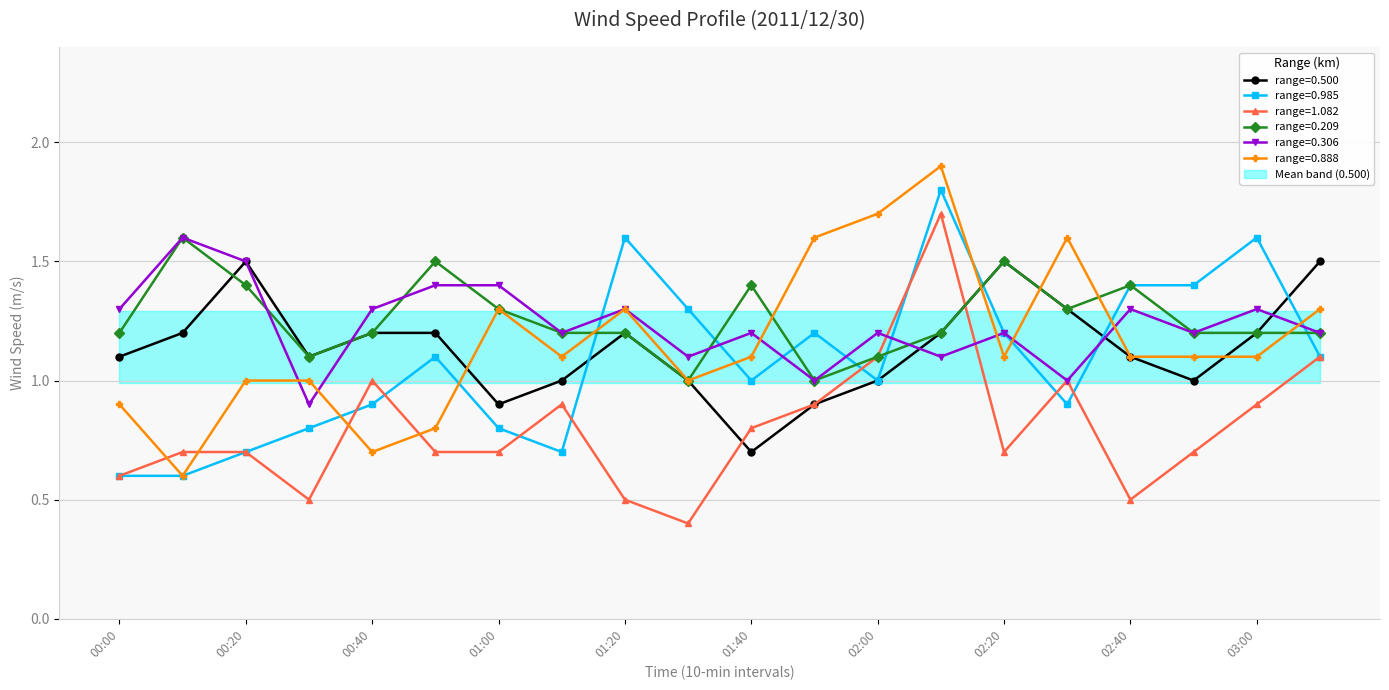

The value of range=1.082 at 03:00 is 0.9. True or false?

True